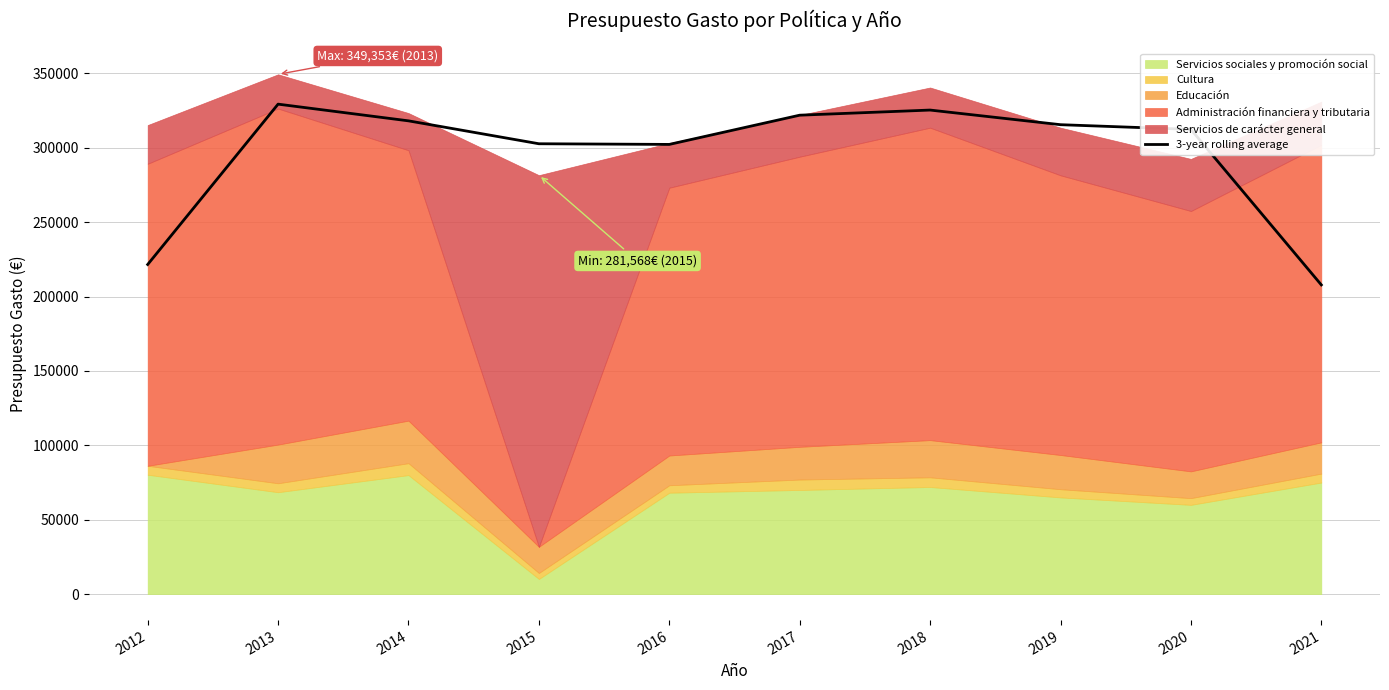

What is the difference between the maximum and minimum values?

121476.3